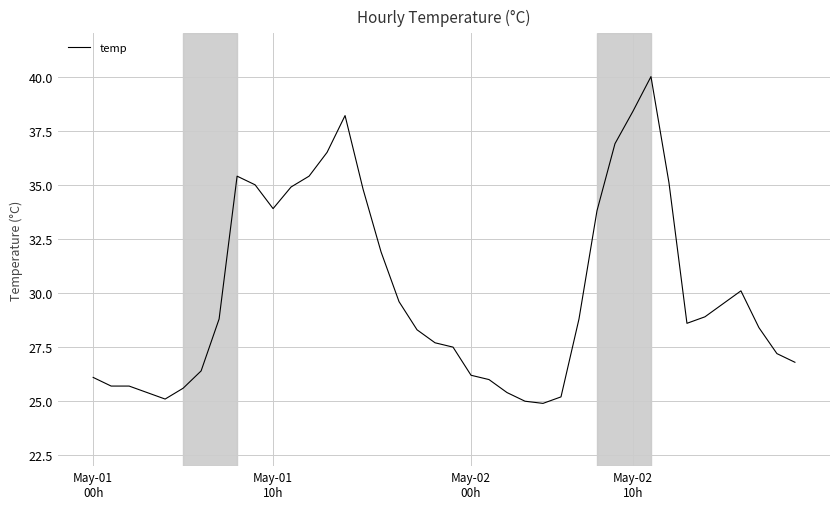

What is the smallest value displayed?

24.9